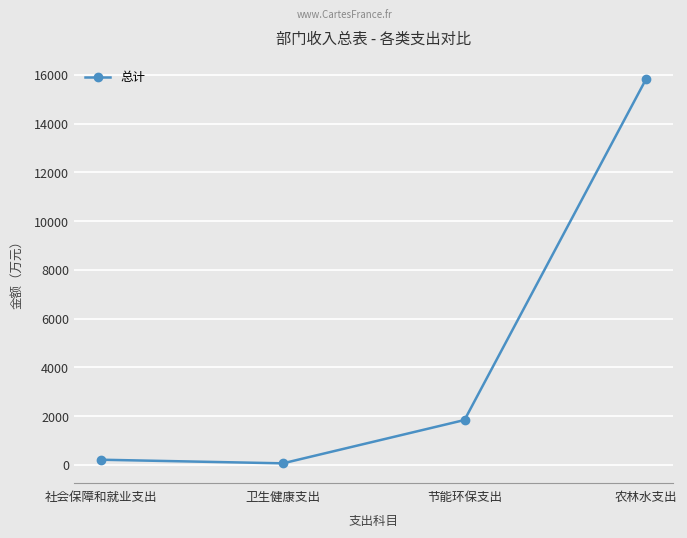

Where is the first local minimum?

卫生健康支出